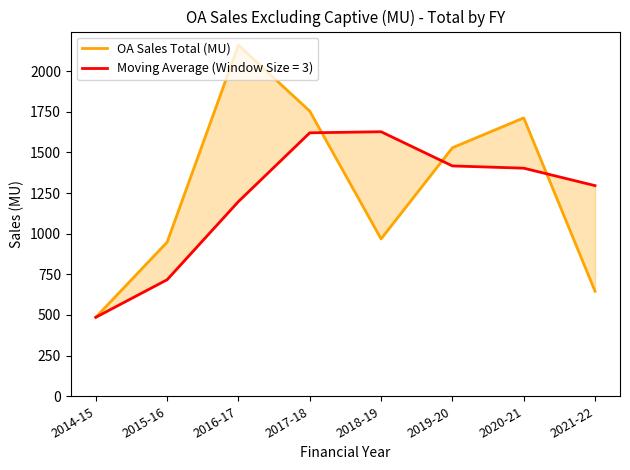

Reading right to left, list all the values displayed in this chart.

645.9	1712.2	1528.5	967.9	1753.7	2159.4	947.8	485.9